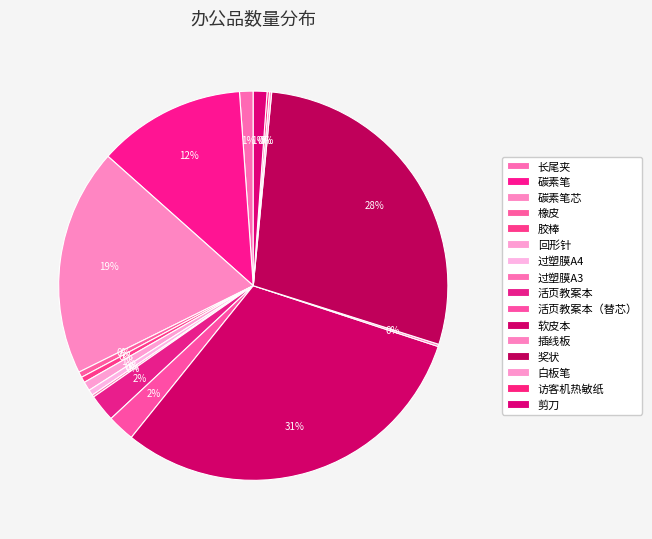

What is the change in value from 过塑膜A4 to 软皮本?

+320